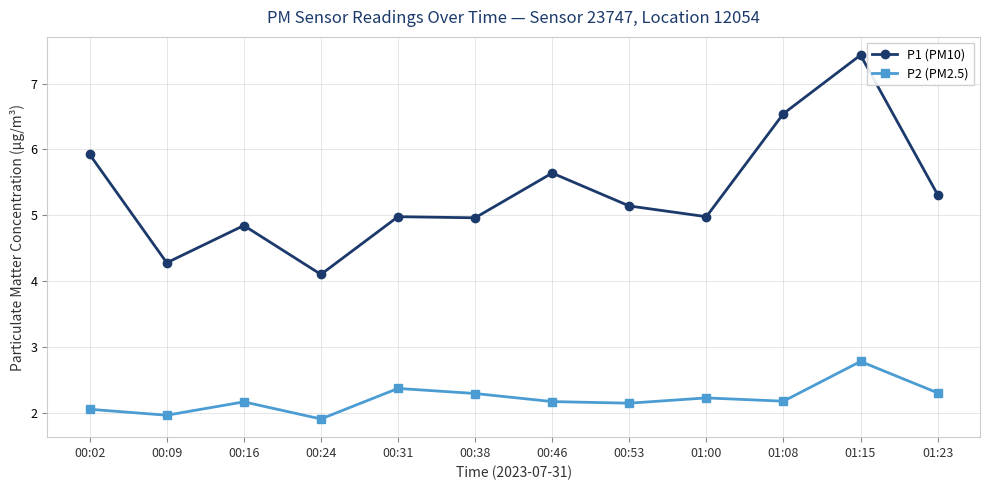

What is the total value across all series at 01:00?

7.2